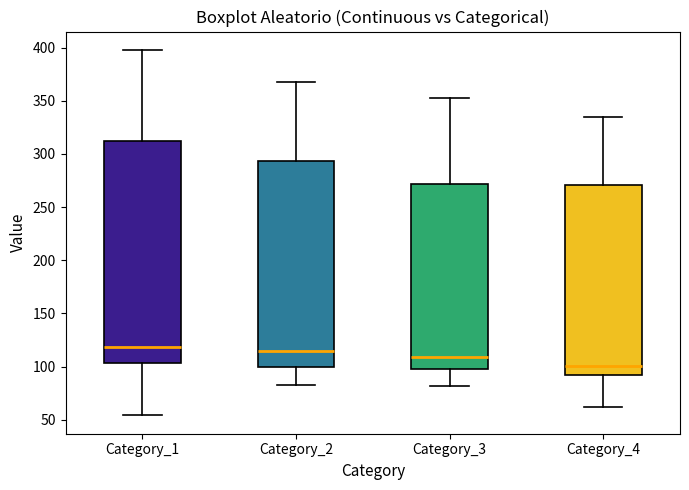

Which box is the tallest, from its lower edge to its upper edge?

Category_1